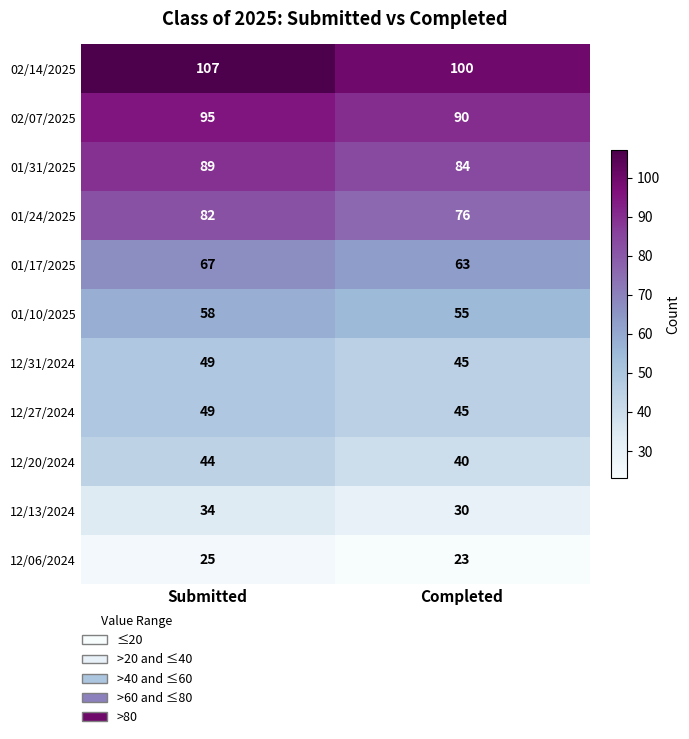

Is it true that 12/06/2024 equals 8 at Completed?

False